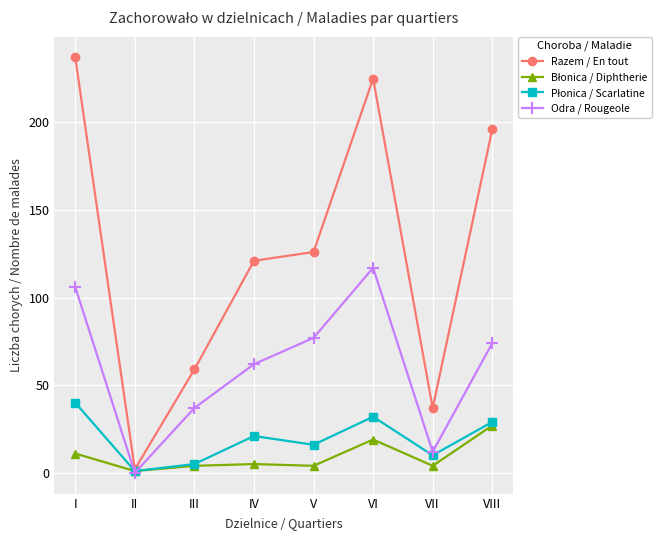

How many data points does each series have?

8